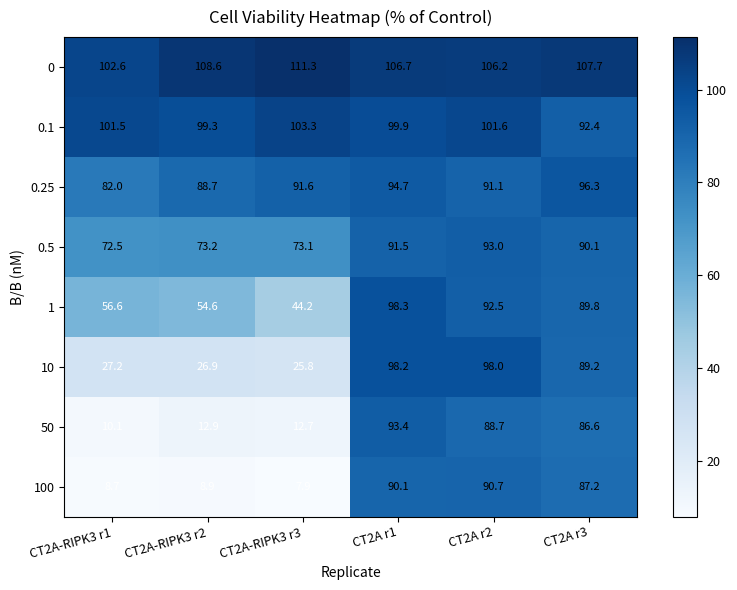

Is the value of 10 at CT2A-RIPK3 r2 greater than the value of 50 at CT2A-RIPK3 r3?

Yes